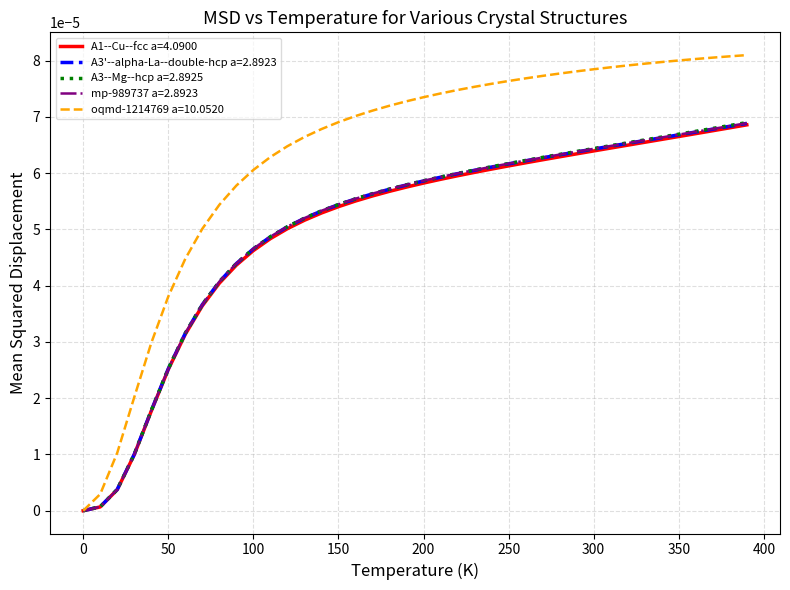

Which series has the widest spread of values?

oqmd-1214769 a=10.0520